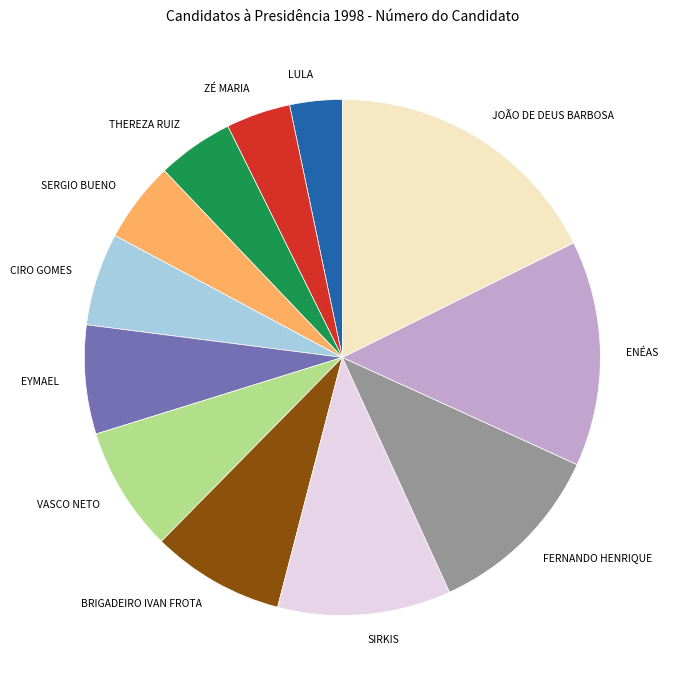

Do VASCO NETO and SERGIO BUENO together represent more than half of the pie?

No